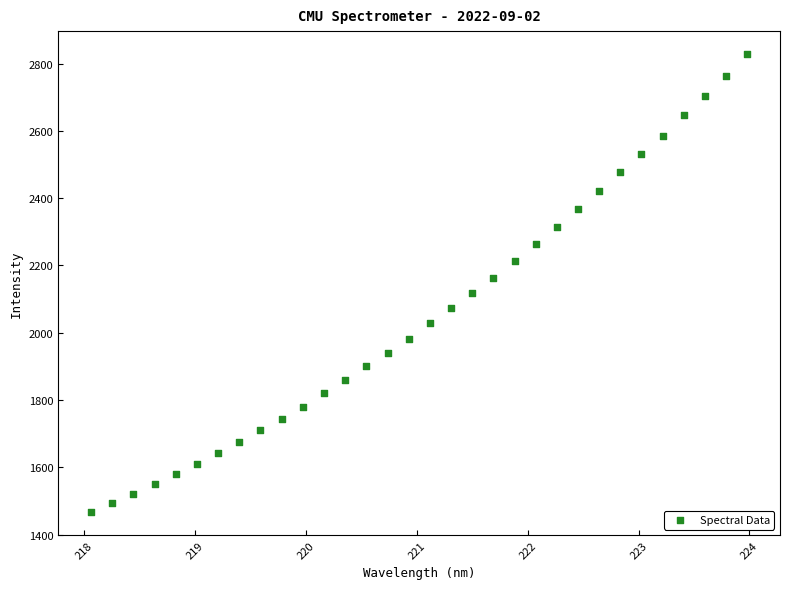

What is the range of X values (max minus min)?

5.9